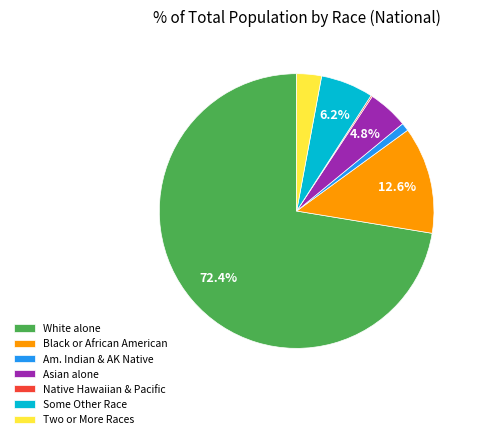

Does any single category account for the majority?

Yes